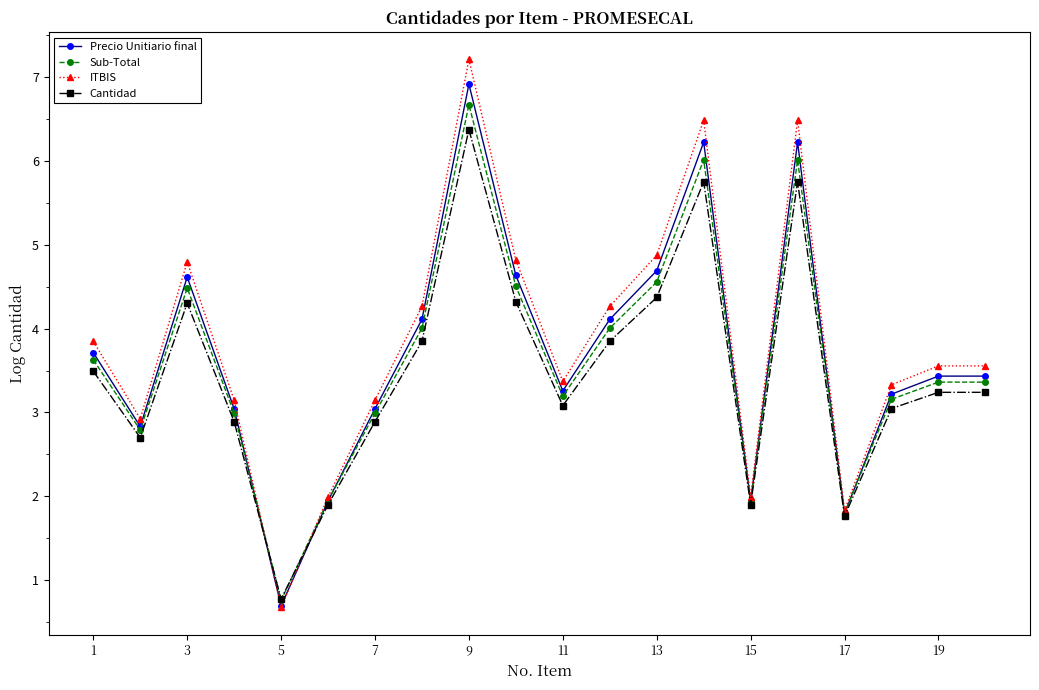

At how many categories does at least one series exceed 1?

19